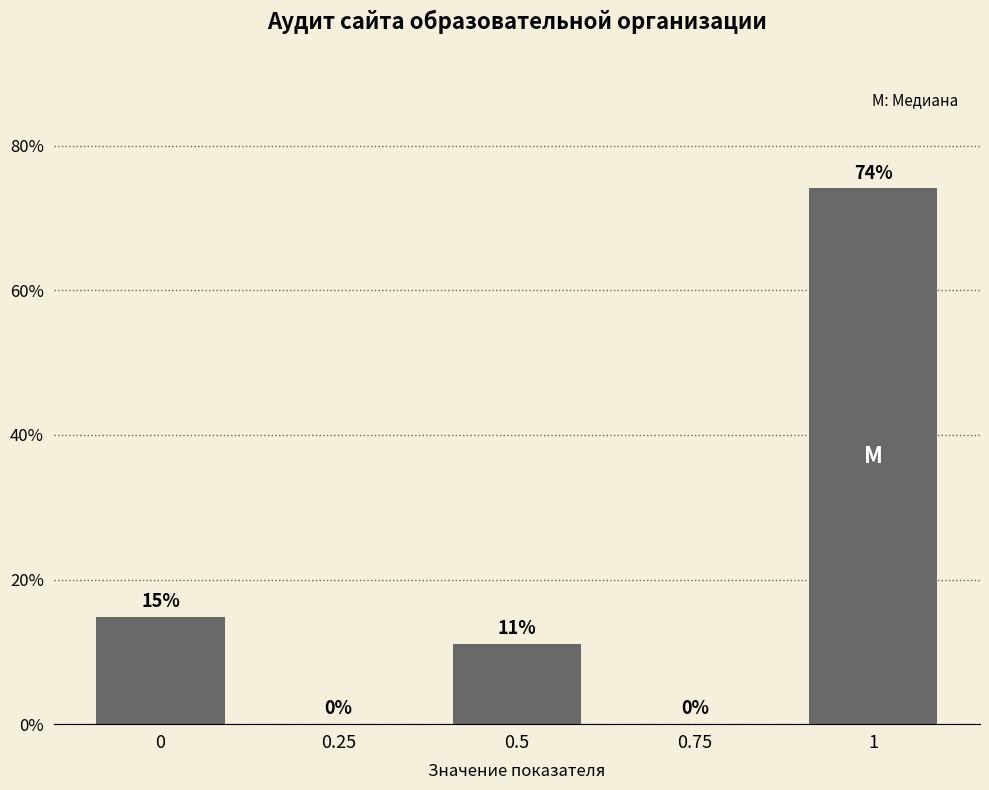

The chart shows a value of 74.1 at 1. True or false?

True